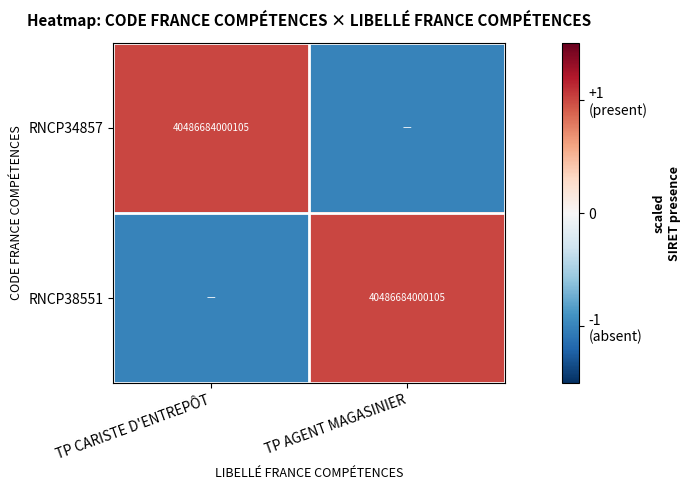

The RNCP34857 series shows 40486684000105 at TP CARISTE D'ENTREPÔT. True or false?

True